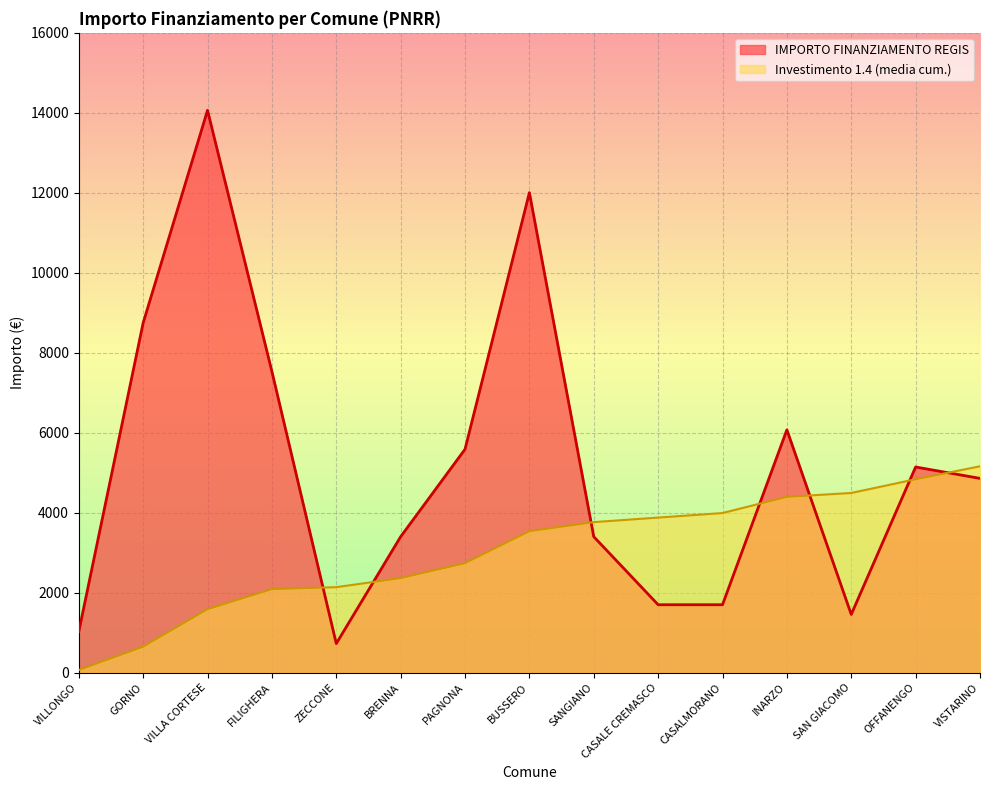

Is it true that the value at GORNO is 8748?

True